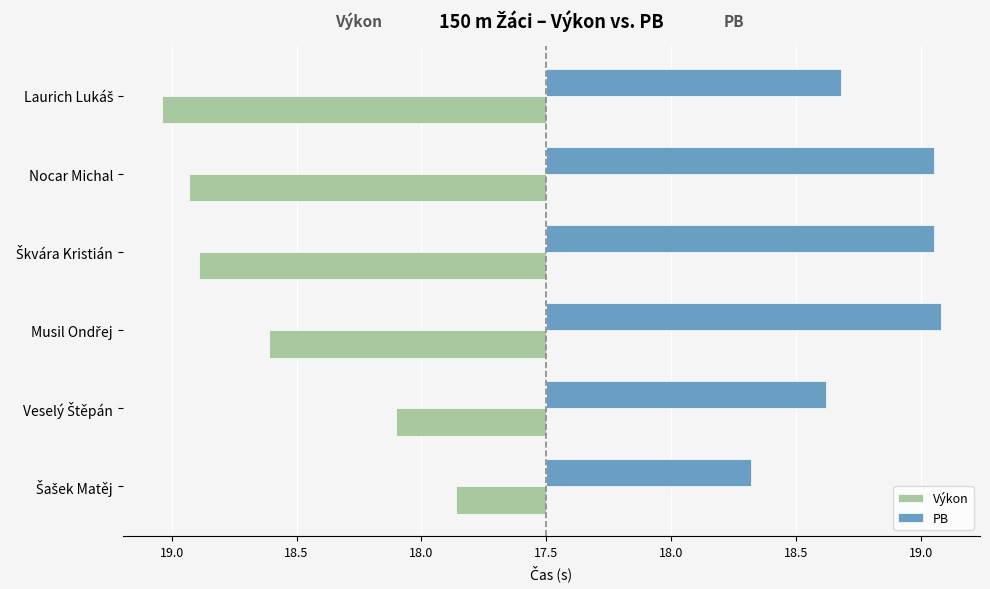

Reading left to right, extract all data points from this chart.

Výkon: -0.4	-0.6	-1.1	-1.4	-1.4	-1.5
PB: 0.8	1.1	1.6	1.6	1.6	1.2